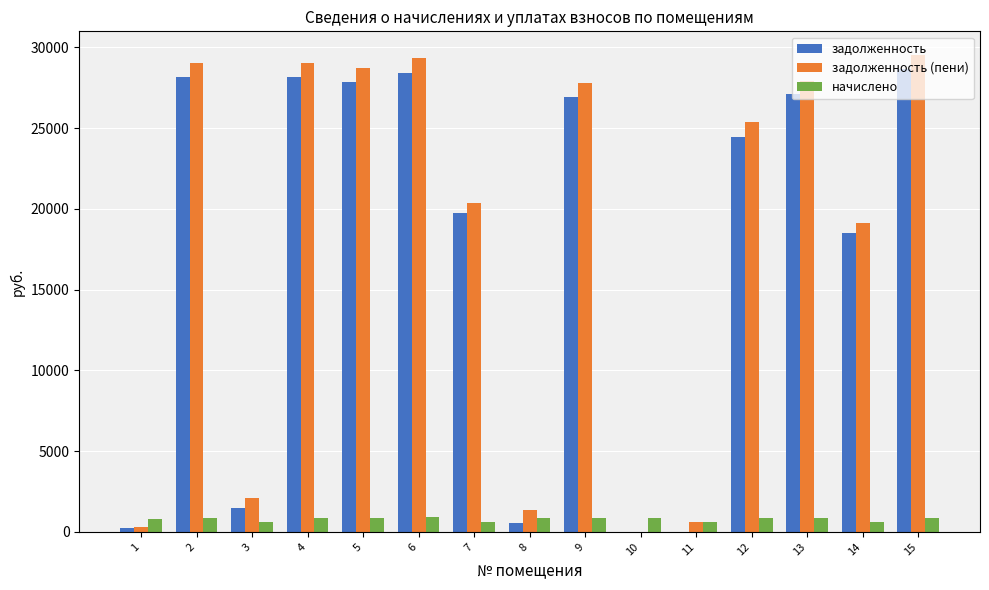

Which series has the widest spread of values?

задолженность (пени)